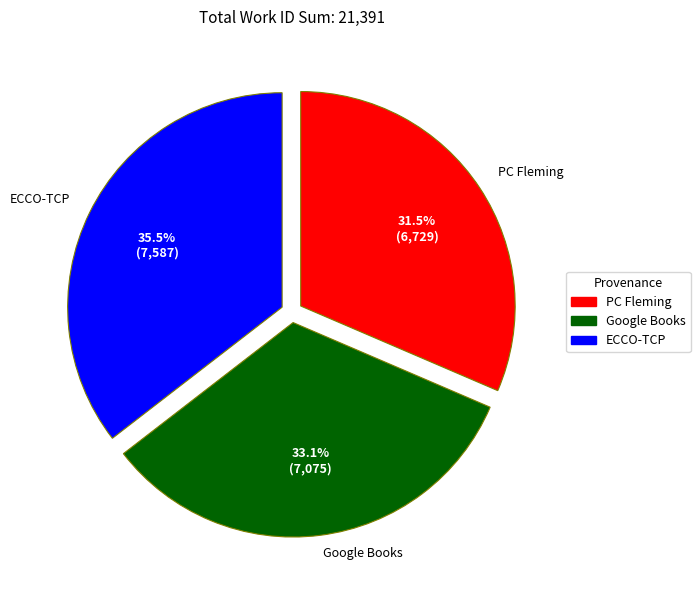

Rank the categories by value from lowest to highest.

PC Fleming, Google Books, ECCO-TCP